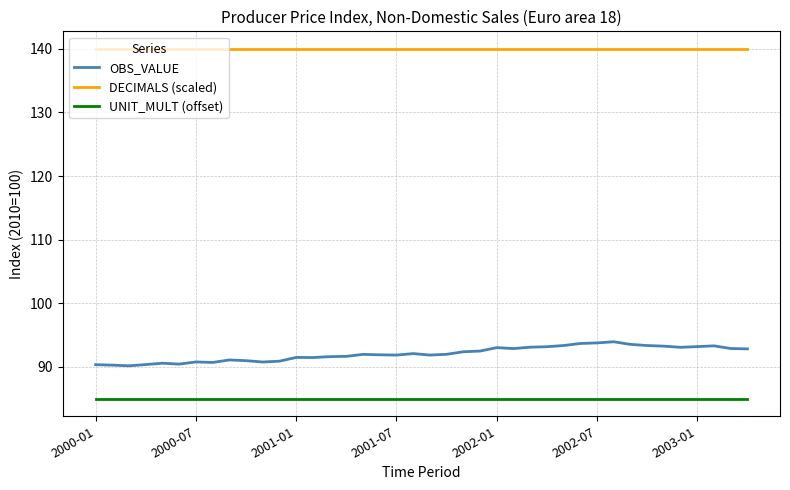

What is the minimum value for UNIT_MULT (offset)?

85.0